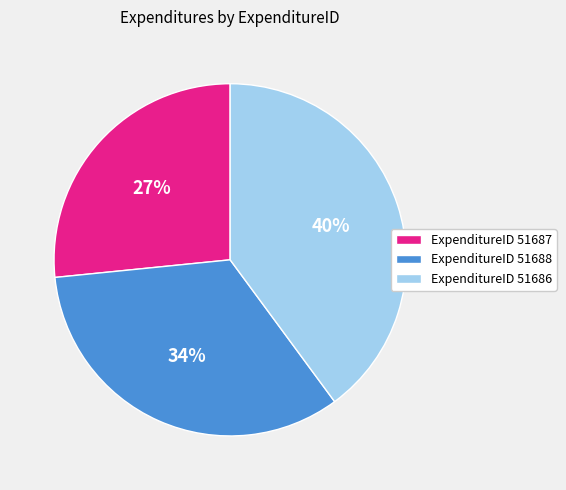

Is there a majority slice in this chart?

No